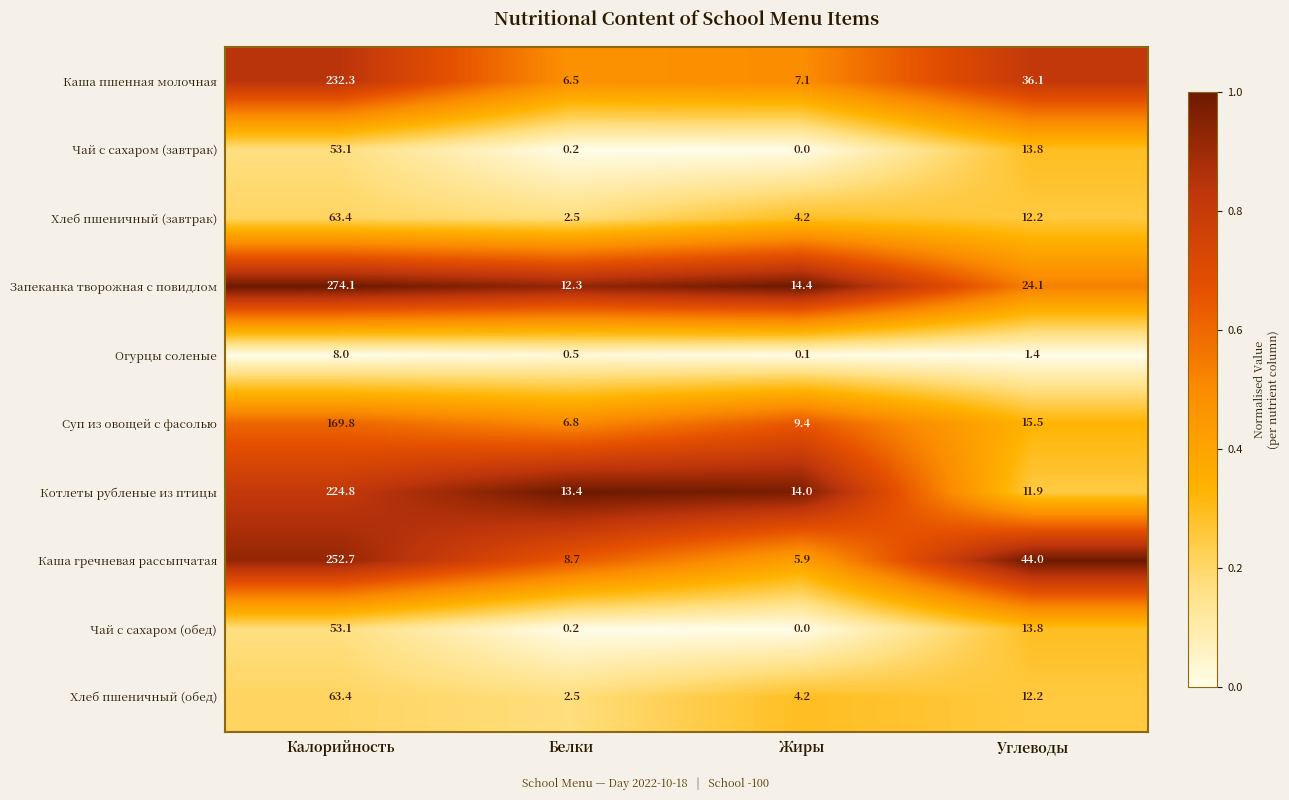

What is the difference between the highest and lowest values at Белки?

13.2